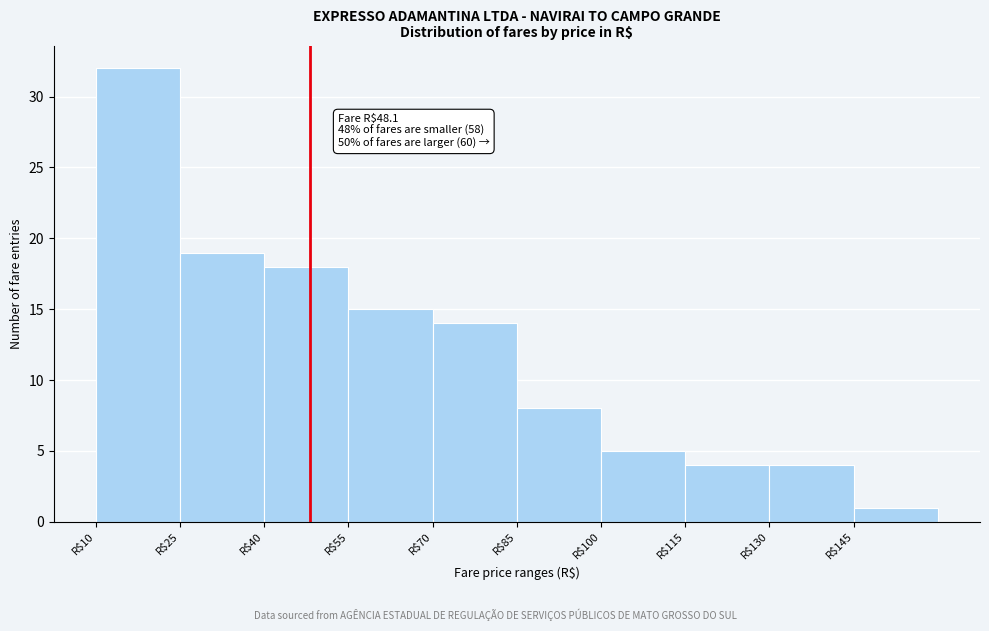

Over which range of the x-axis is the bar tallest?

10 to 25